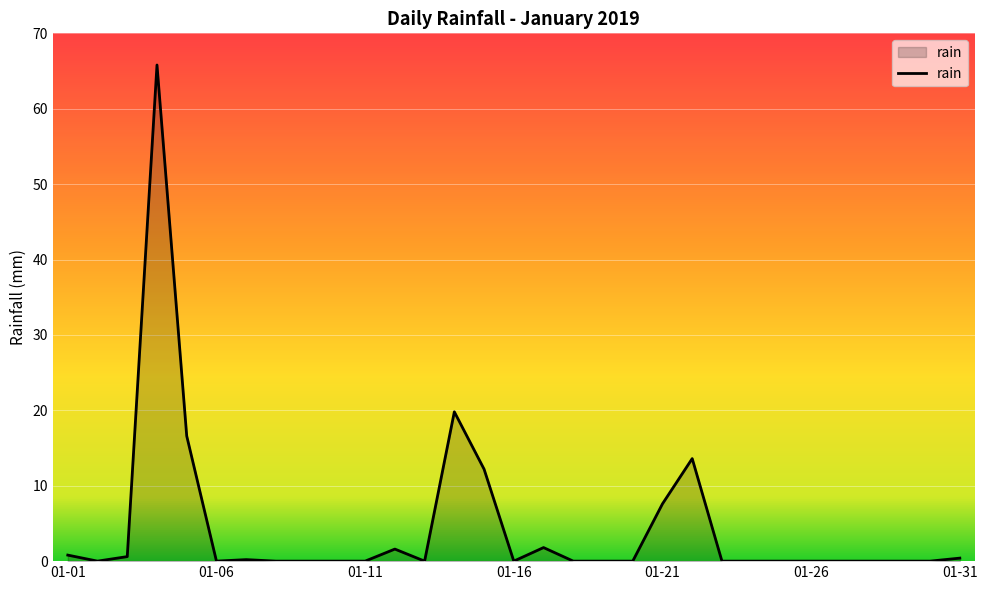

What is the maximum value shown in the chart?

65.8